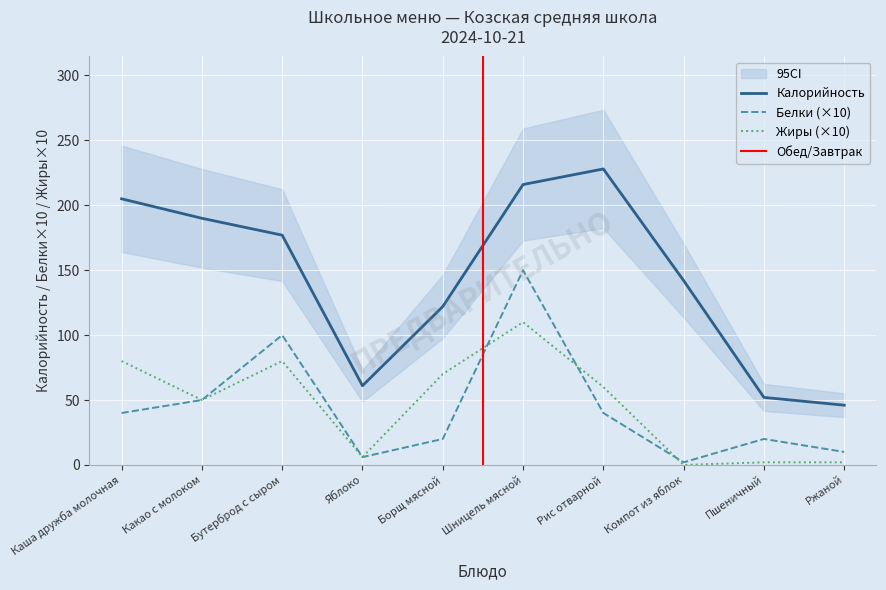

Which series has the largest range (max minus min)?

Калорийность